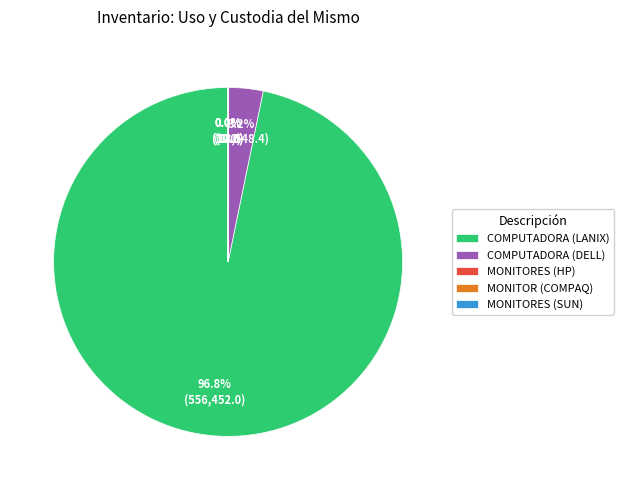

Which category has the biggest portion of the pie?

COMPUTADORA (LANIX)